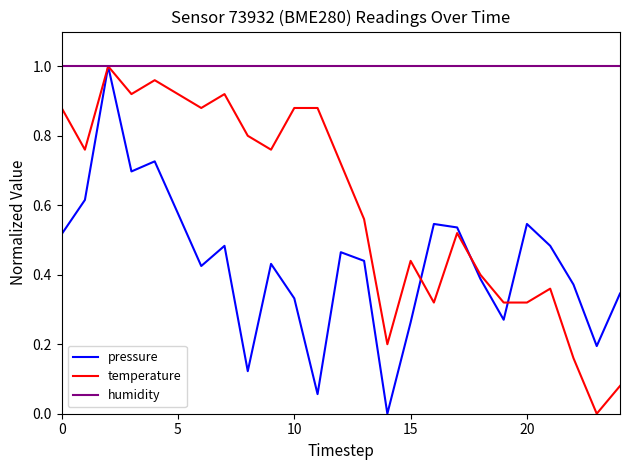

Is this an area chart (filled region under the line)?

No